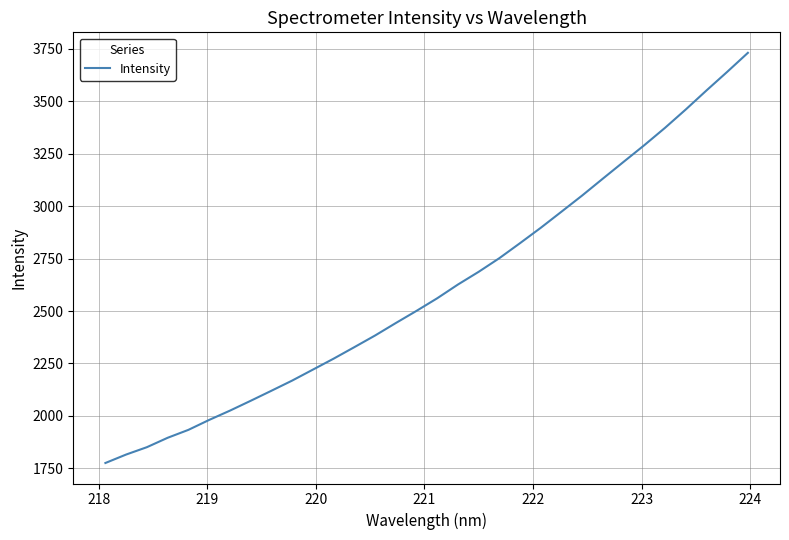

What is the smallest value displayed?

1775.9